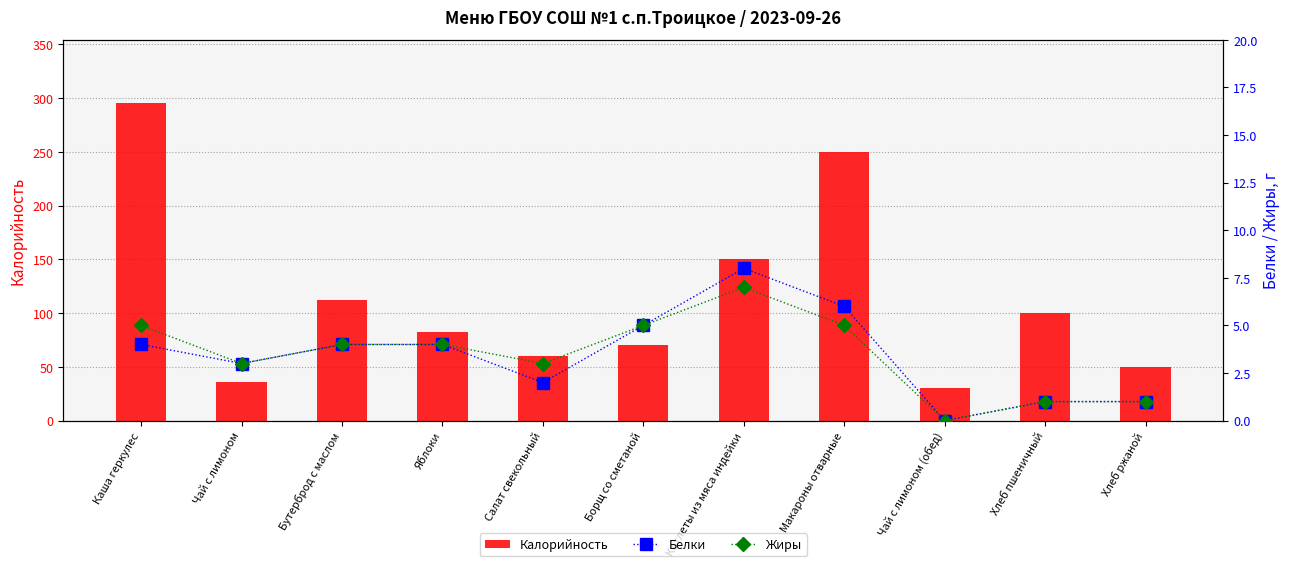

What is the average value of the Белки series?

3